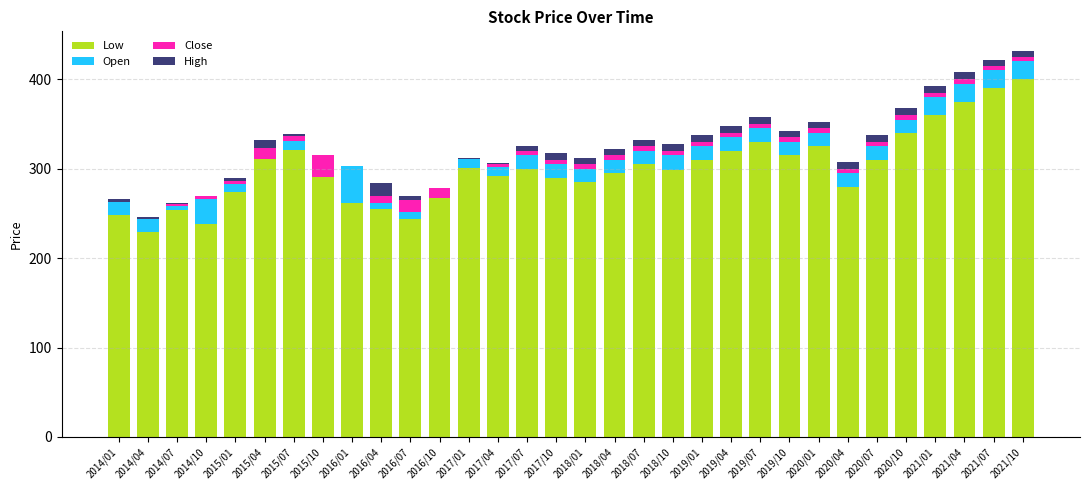

Is it true that Low equals 400.0 at 2021/10?

True